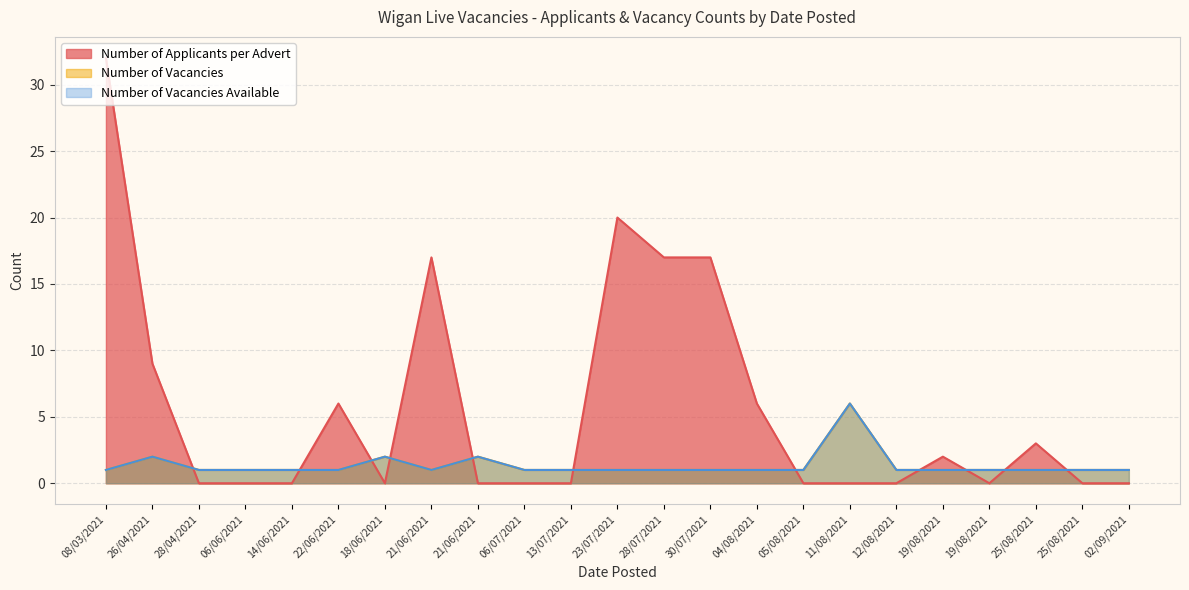

The value of Number of Vacancies Available at 22/06/2021 is 1. True or false?

True